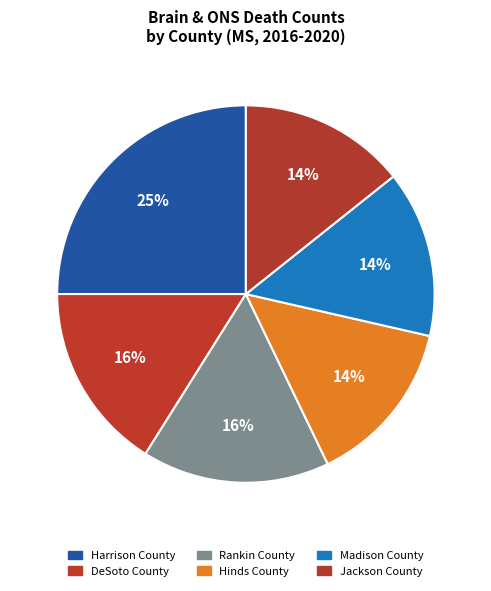

To the nearest percent, what is the difference between the Harrison County and Madison County slice percentages?

11%